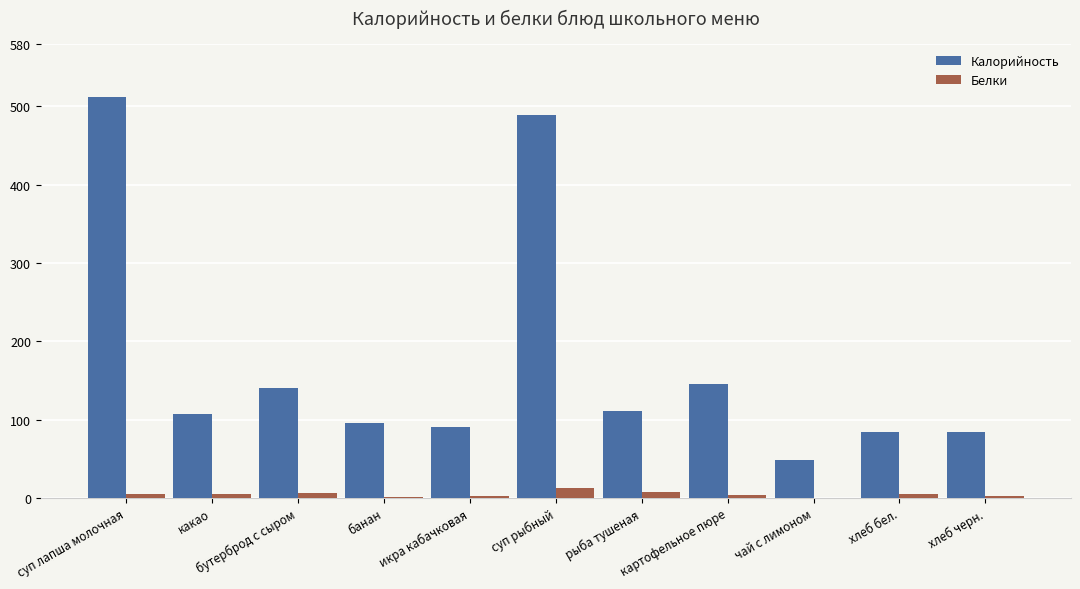

Read the Калорийность value at чай с лимоном.

47.9